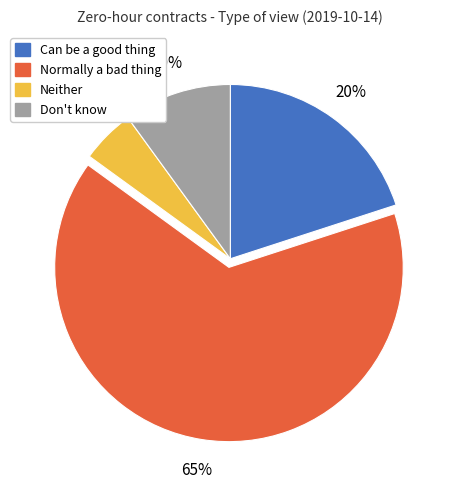

Between Don't know and Neither, which is larger?

Don't know